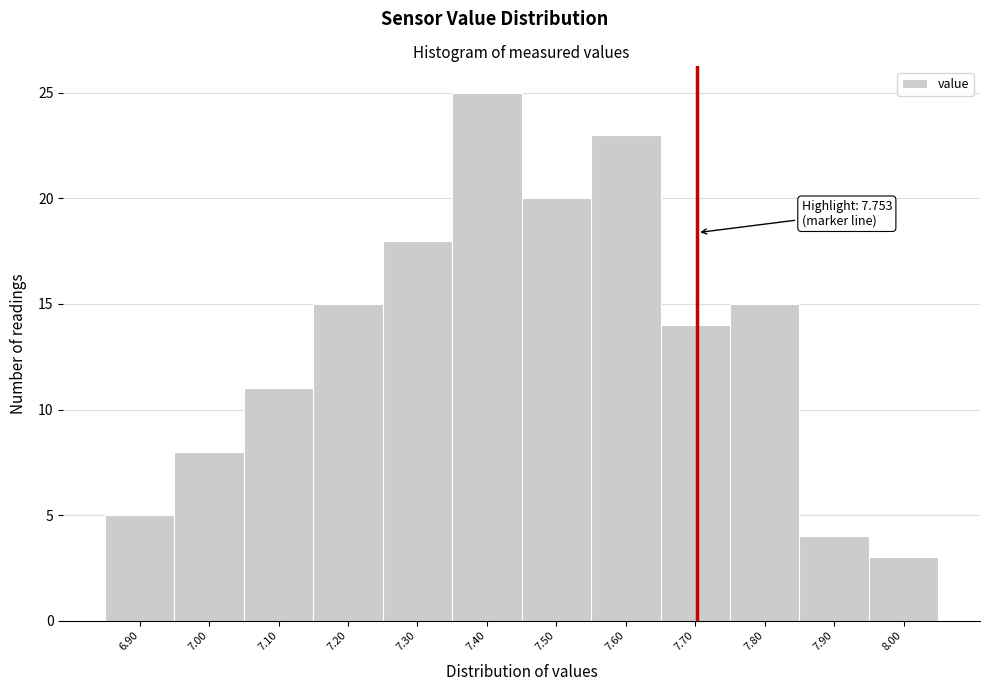

Reading left to right, what are all the values shown in this chart?

5	8	11	15	18	25	20	23	14	15	4	3